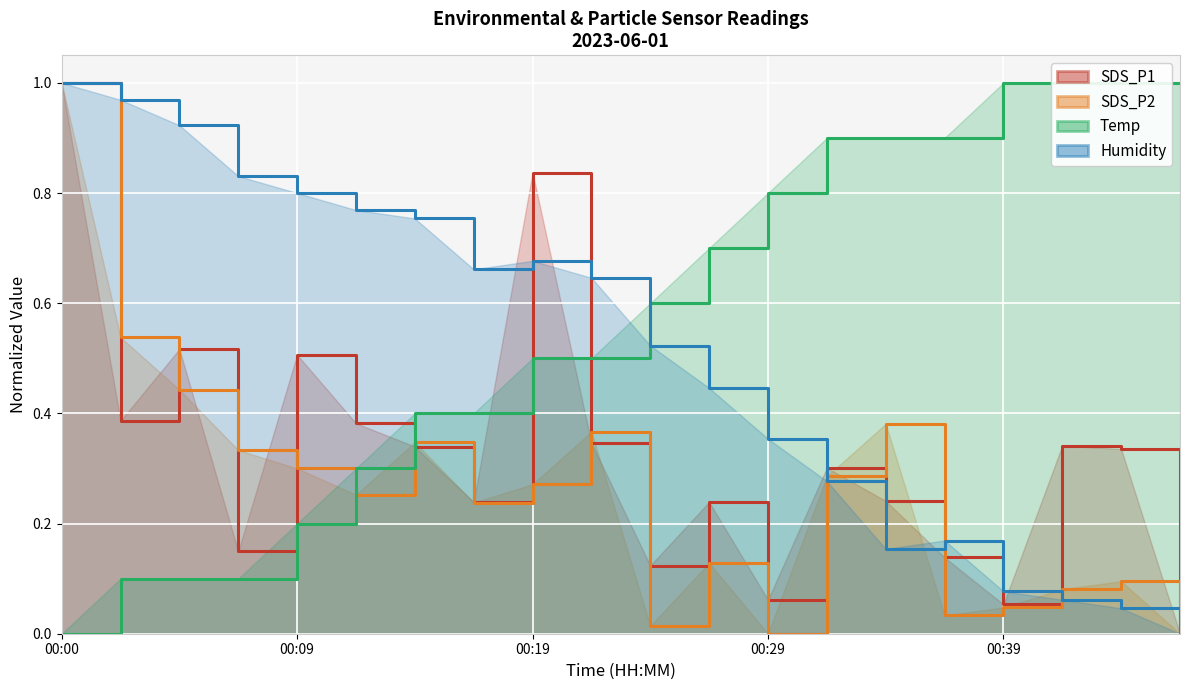

List the labels in order of SDS_P1 value, largest first.

00:00, 00:19, 00:05, 00:09, 00:02, 00:12, 00:22, 00:41, 00:14, 00:44, 00:32, 00:34, 00:17, 00:27, 00:07, 00:37, 00:24, 00:29, 00:39, 00:46